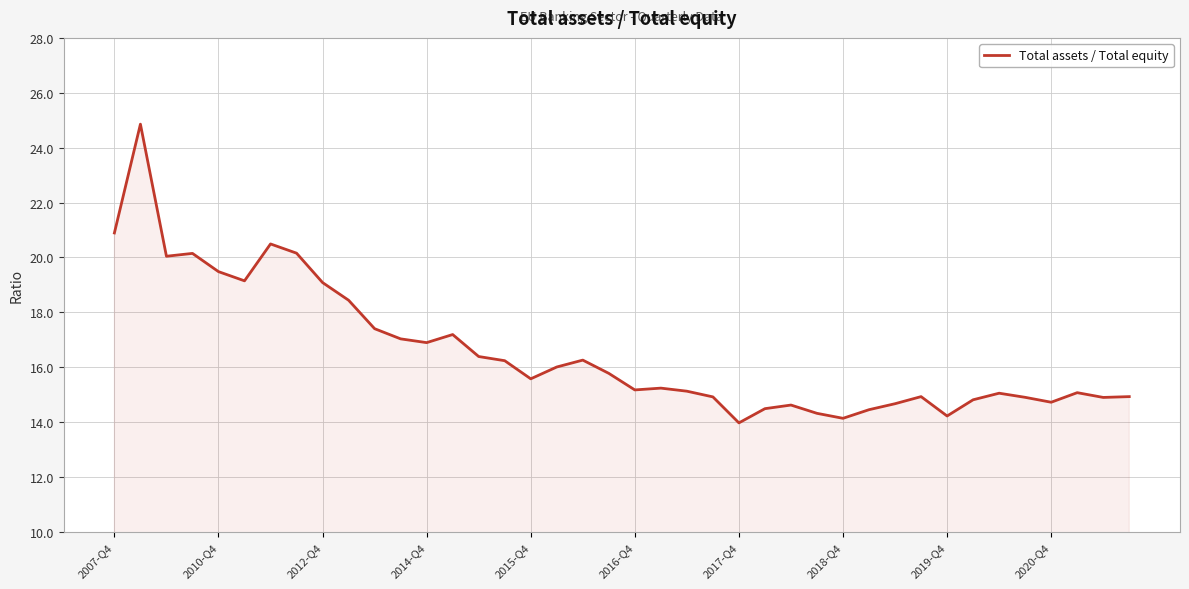

What is the greatest value displayed?

24.9